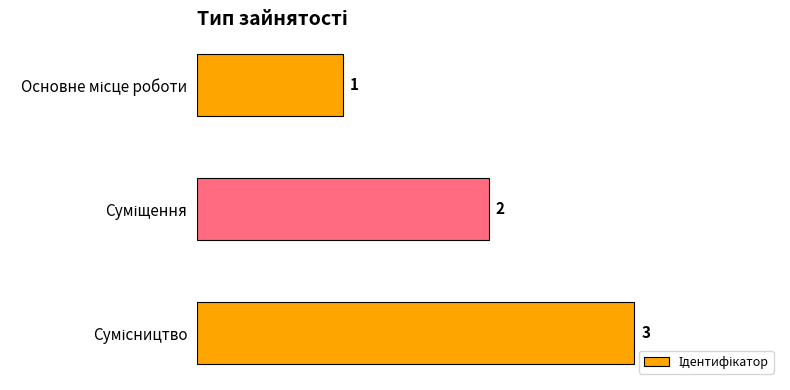

What is the sum of all values?

6